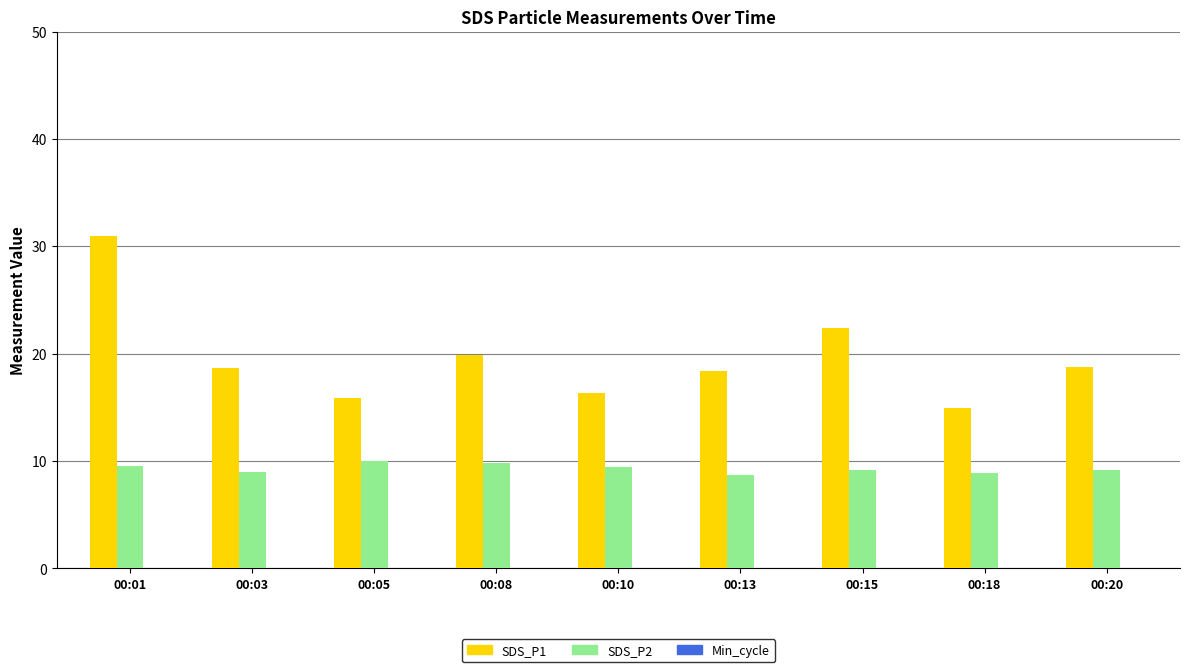

What is the total value across all series at 00:01?

40.5